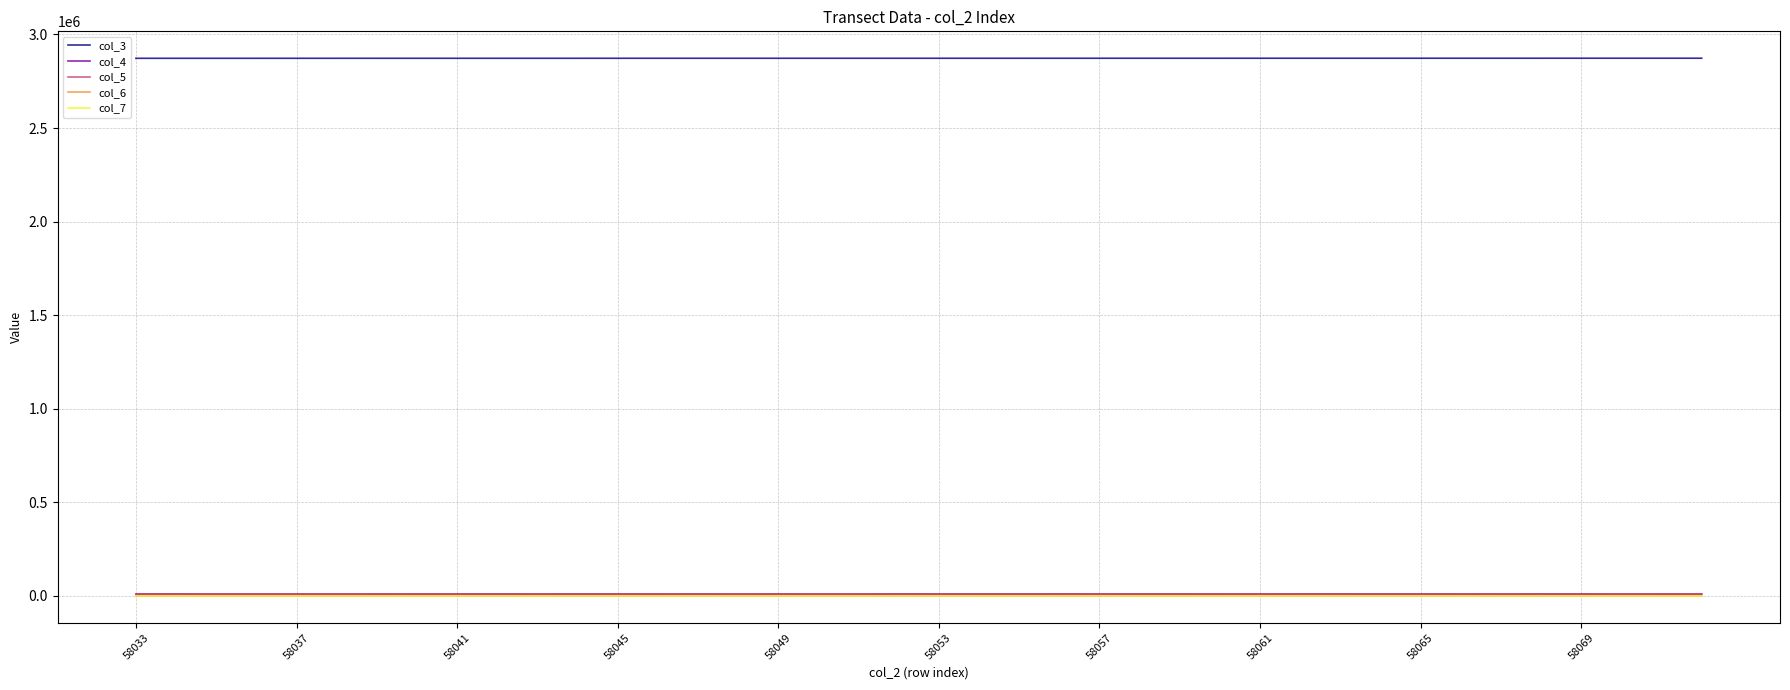

What is the difference between the maximum and second lowest values in the col_7 series?

40